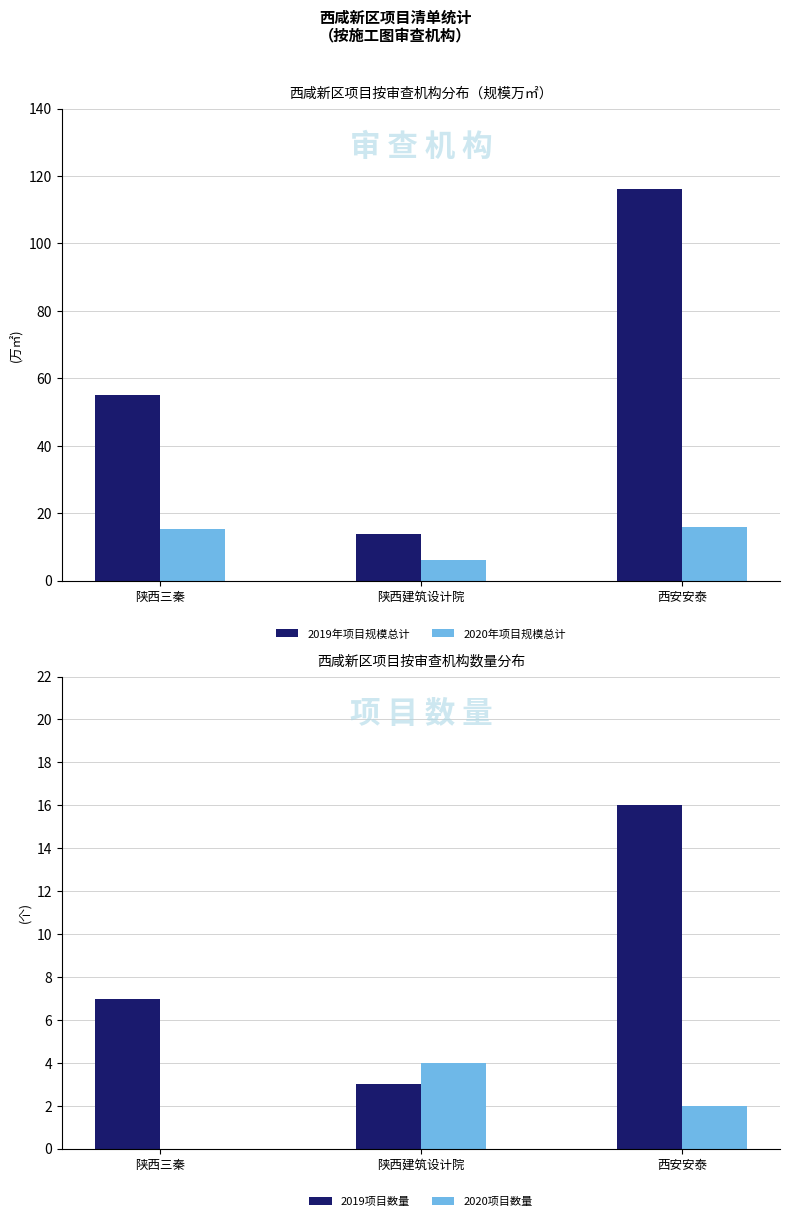

What is the spread (max minus min) of values at 陕西建筑设计院?

10.9